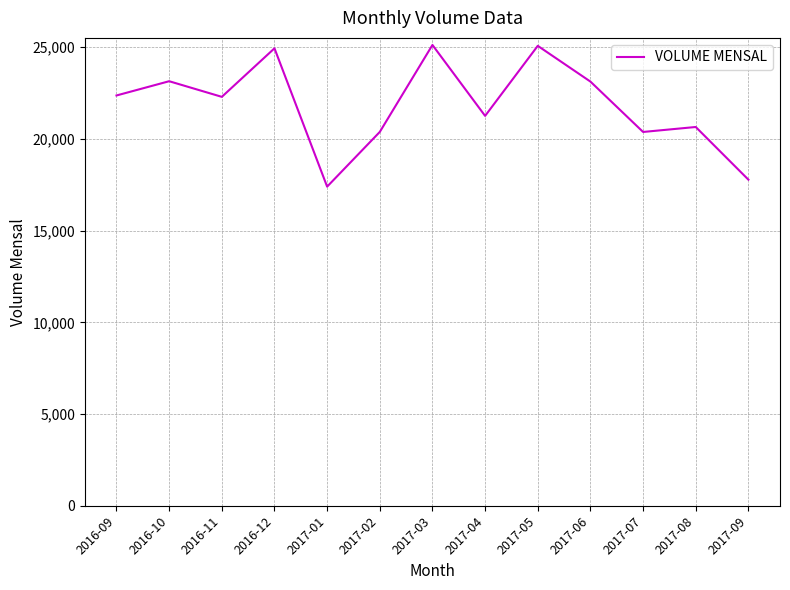

What is the smallest value displayed?

17395